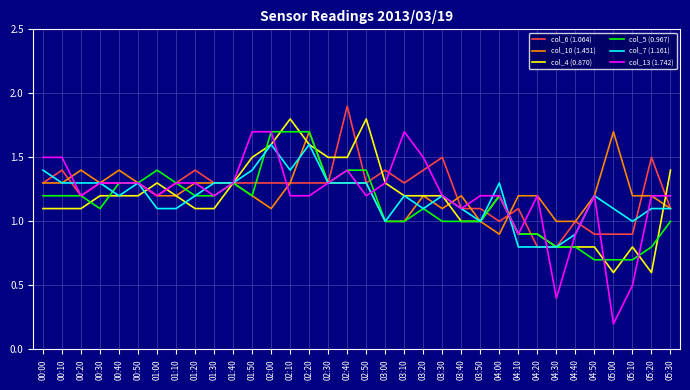

True or false: col_7 (1.161) has a value of 1.7 at 03:00.

False